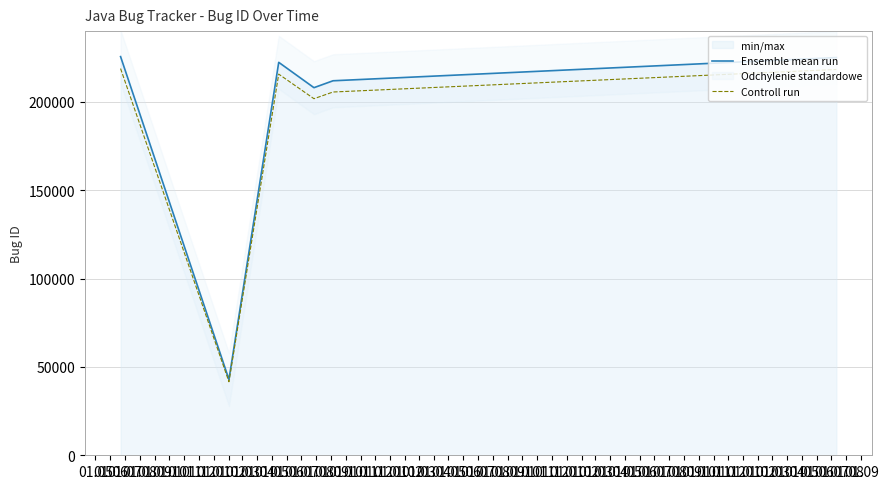

How many values in the Ensemble mean run series are below 222334?

3